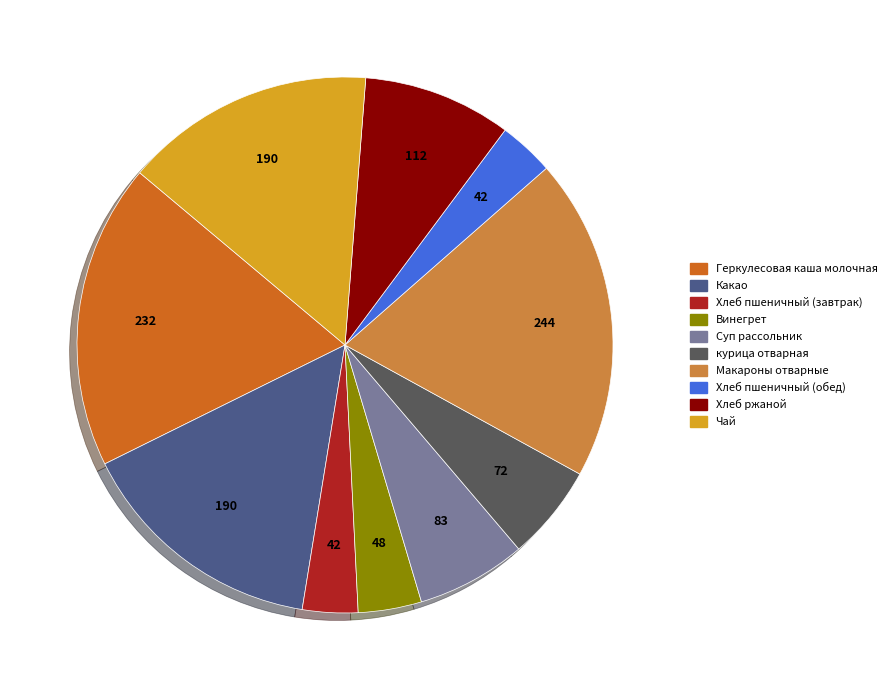

How many slices are in this pie chart?

10